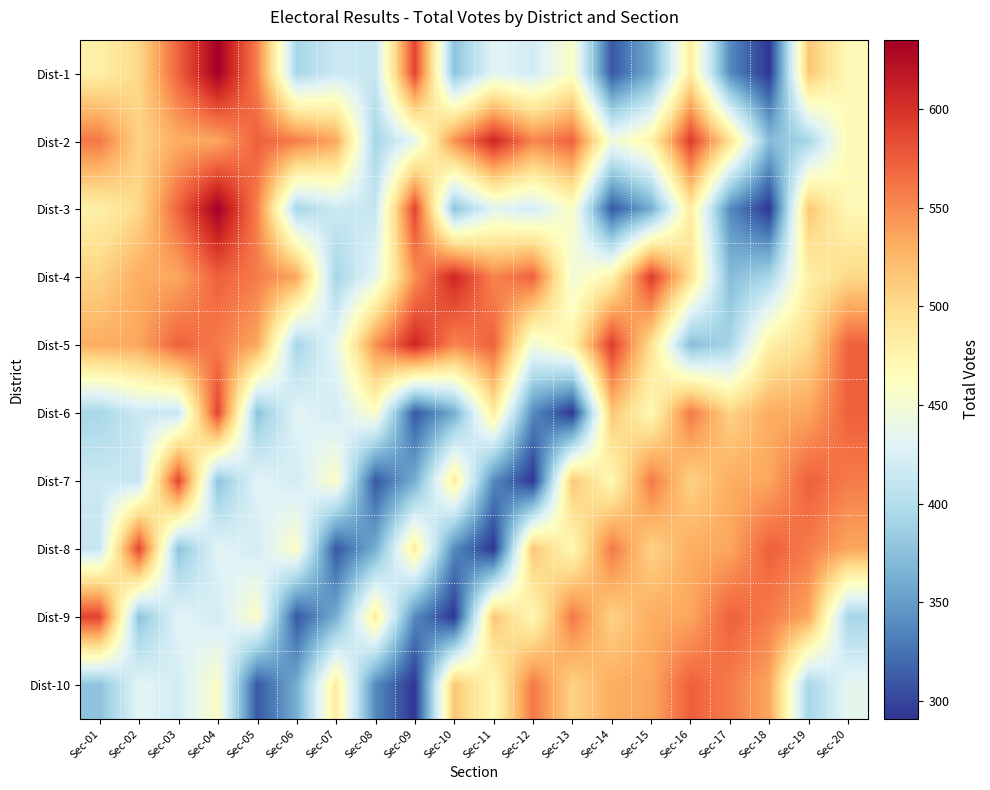

Count the number of categories in the chart.

20